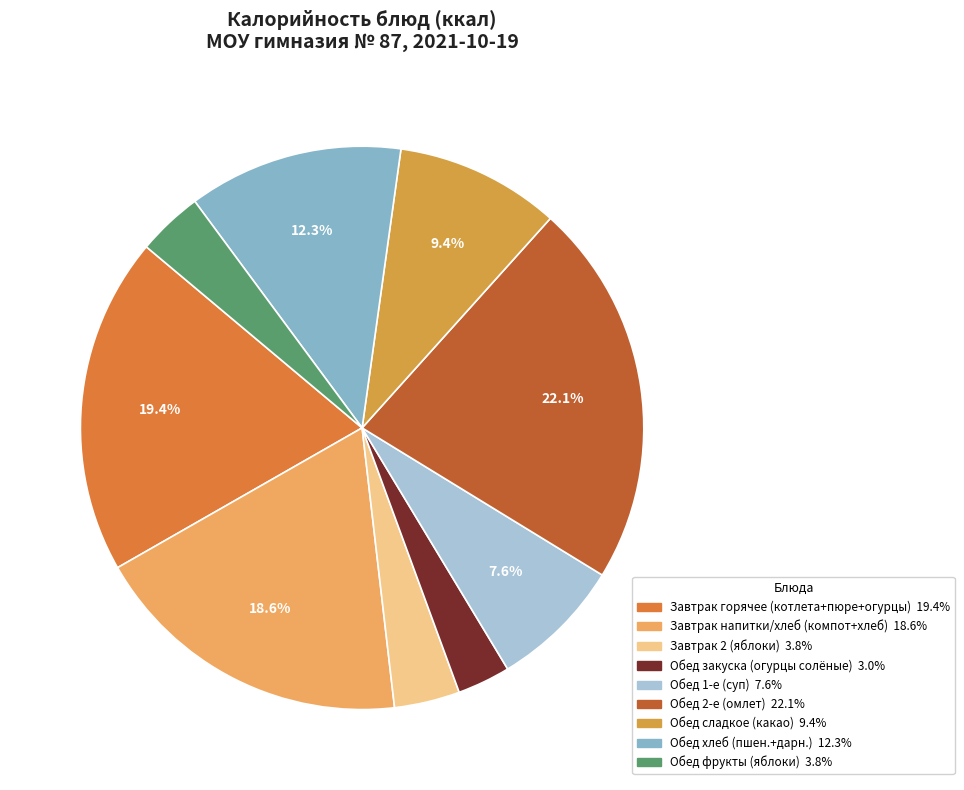

Which category has the biggest portion of the pie?

Омлет с сыром